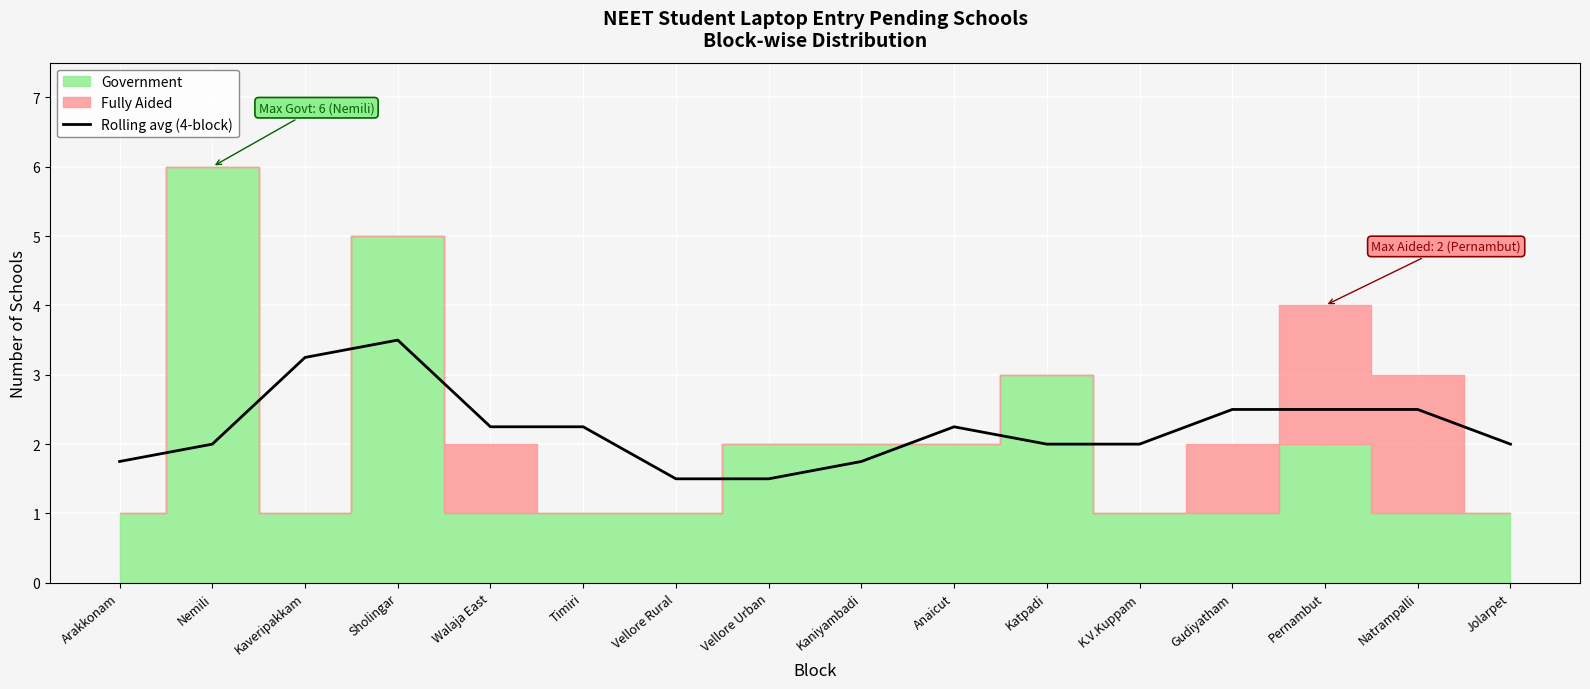

Where is the data nearest to the value 2?

Nemili